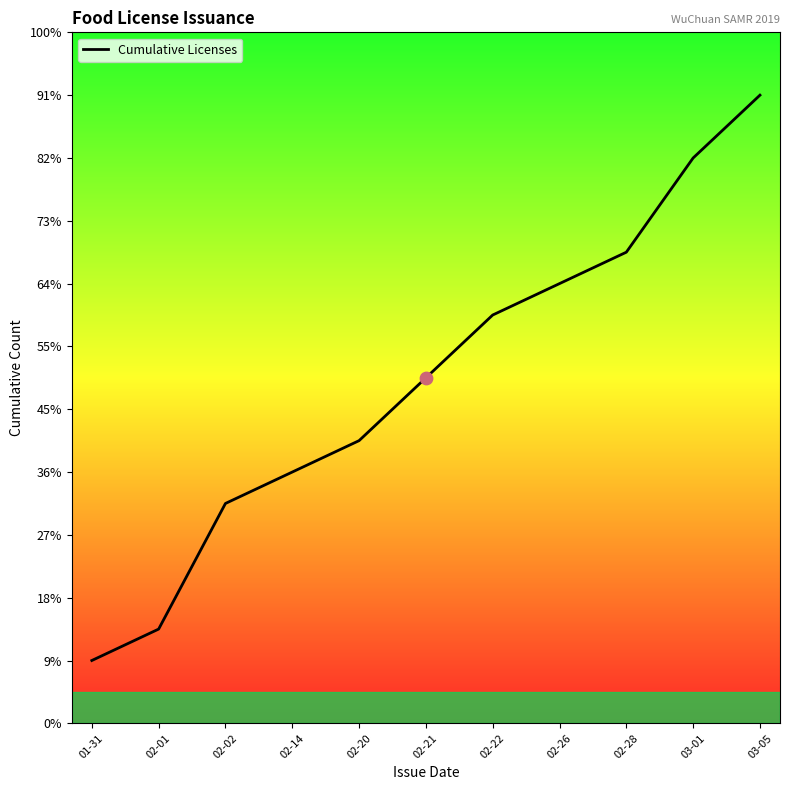

Between 02-22 and 02-02, which is larger?

02-22